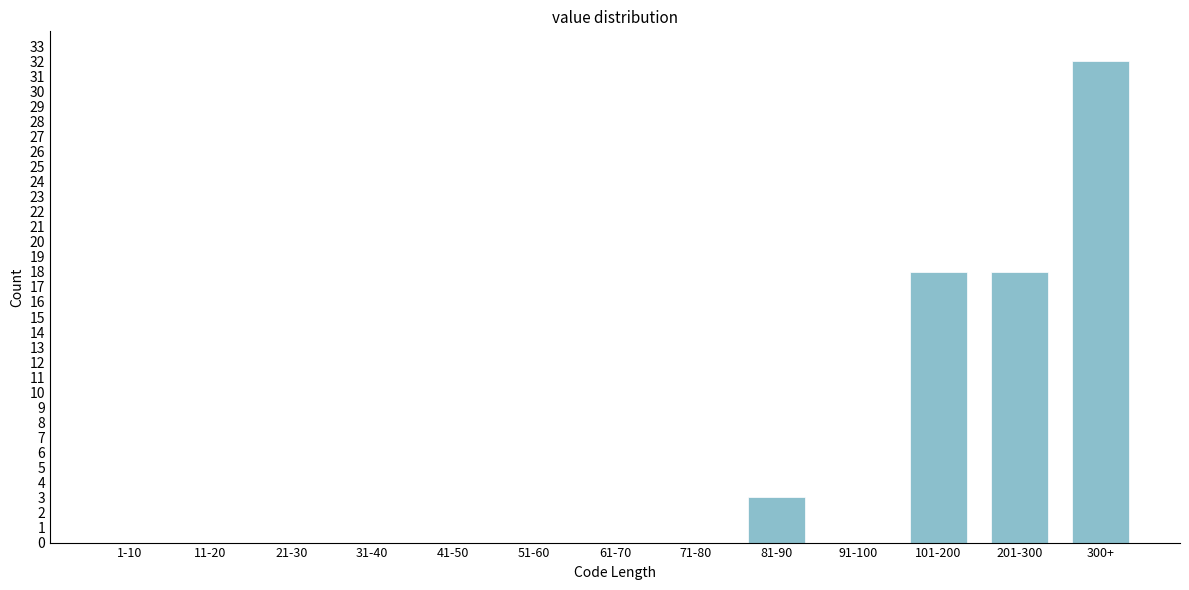

Reading left to right, transcribe all the data shown in this chart.

1-10=0	11-20=0	21-30=0	31-40=0	41-50=0	51-60=0	61-70=0	71-80=0	81-90=3	91-100=0	101-200=18	201-300=18	300+=32